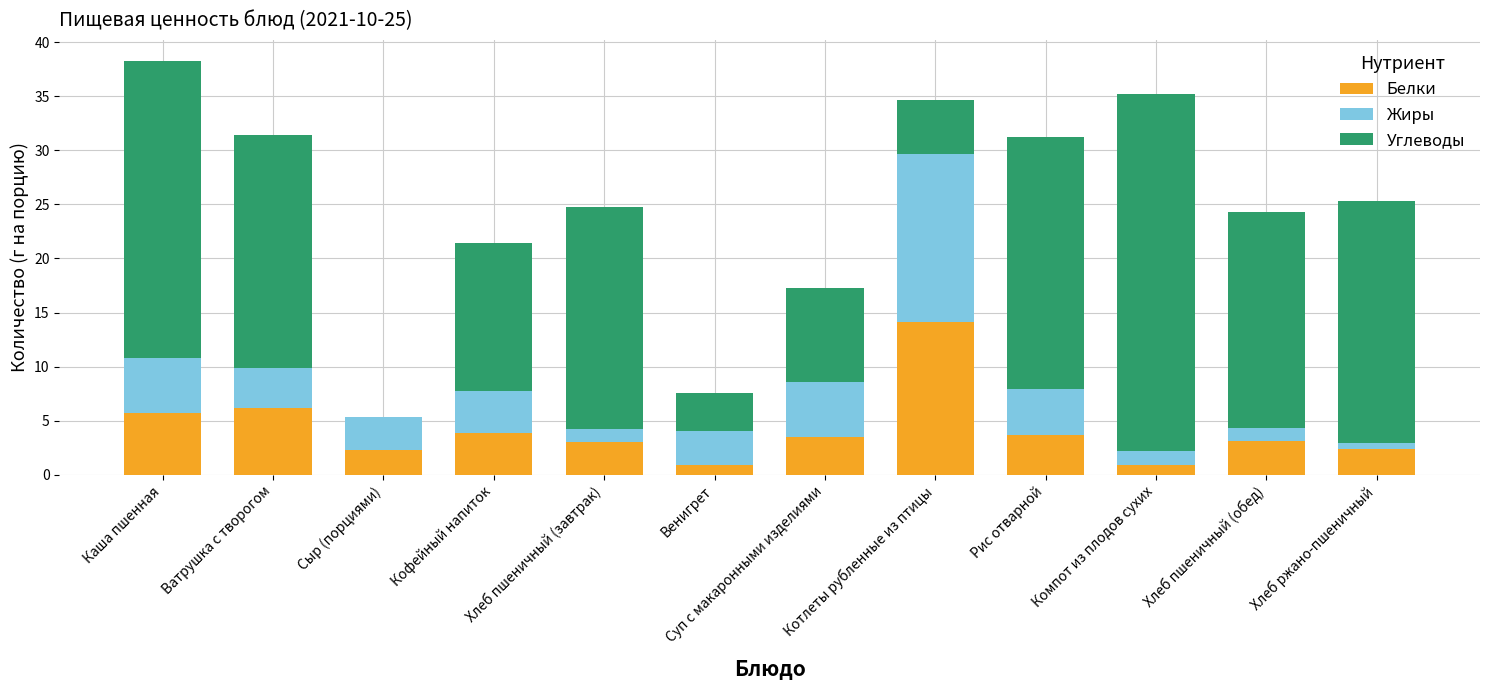

Read the Белки value at Рис отварной.

3.7